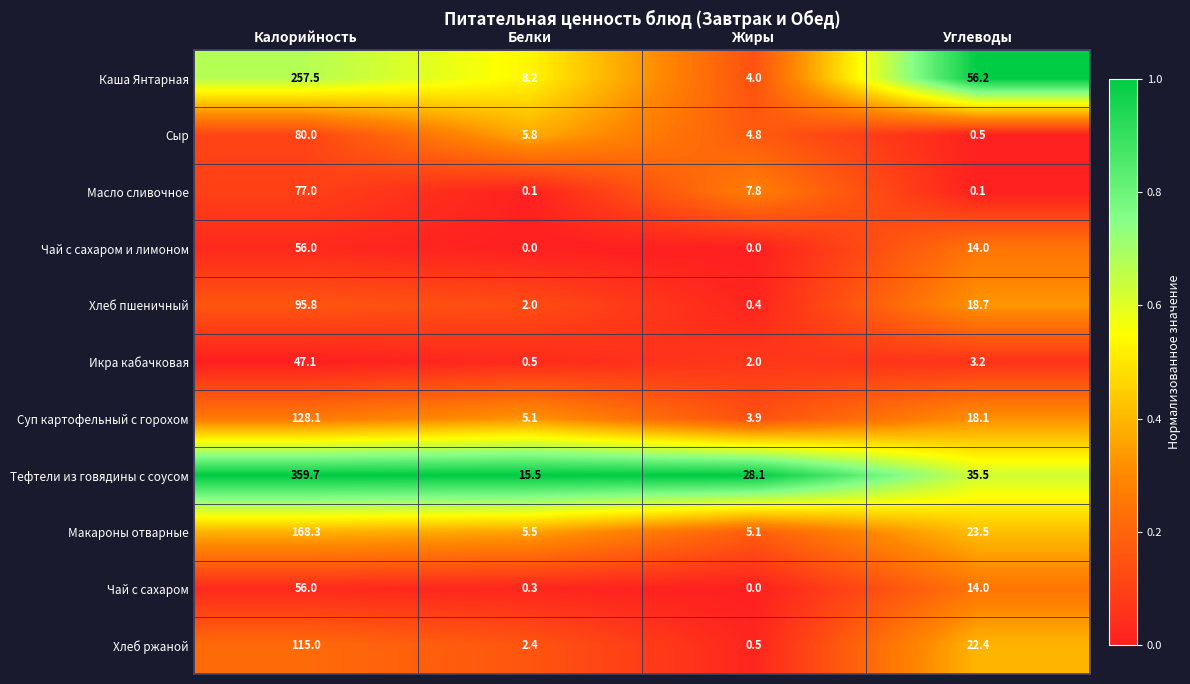

What is the difference between the maximum and second lowest values in the Чай с сахаром и лимоном series?

56.0